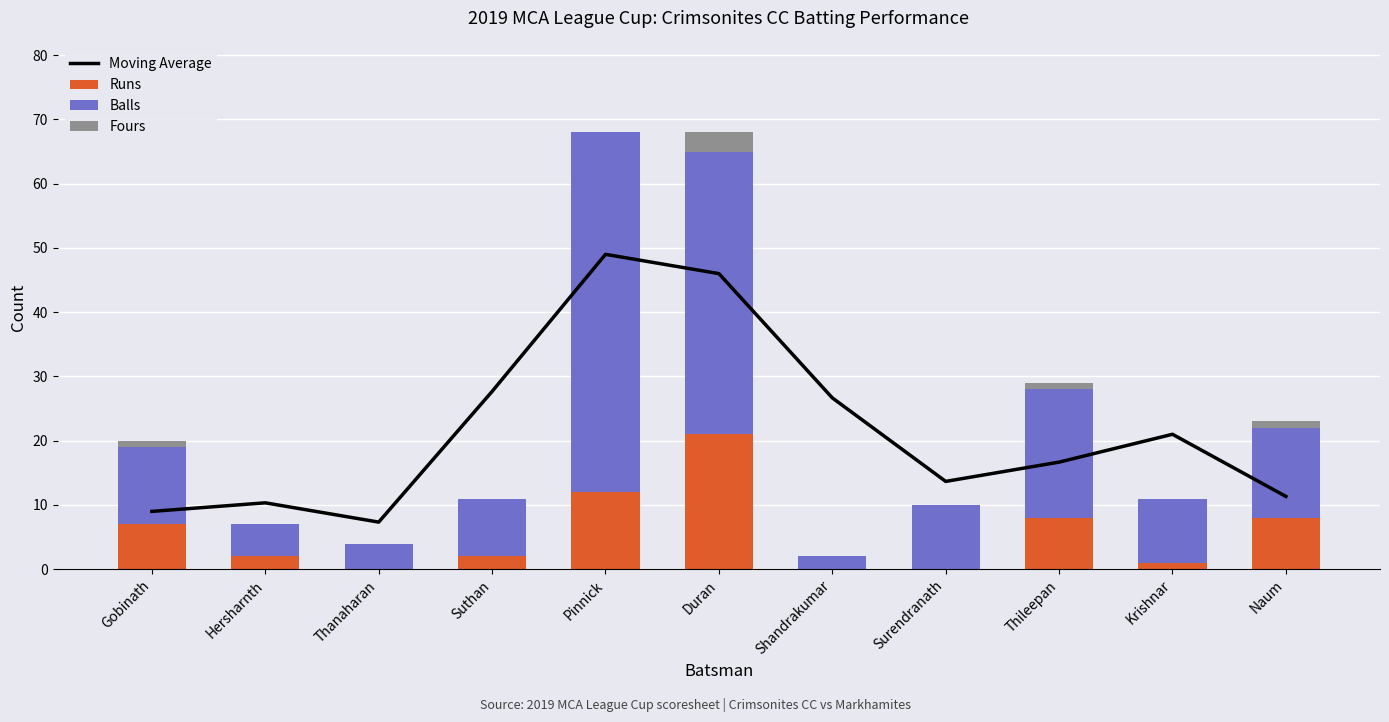

What is the spread (max minus min) of values at Hersharnth?

10.3